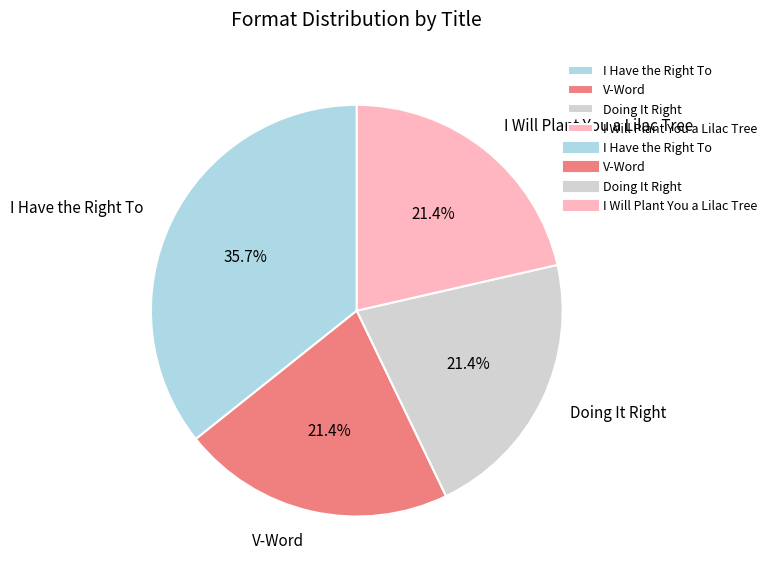

Count the number of slices in the pie.

4